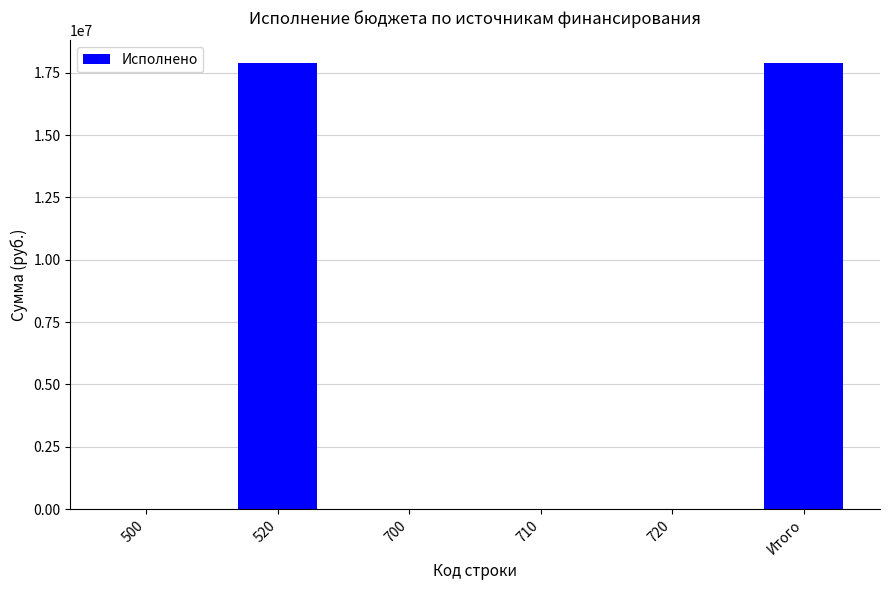

Between Итого and 720, which is larger?

Итого